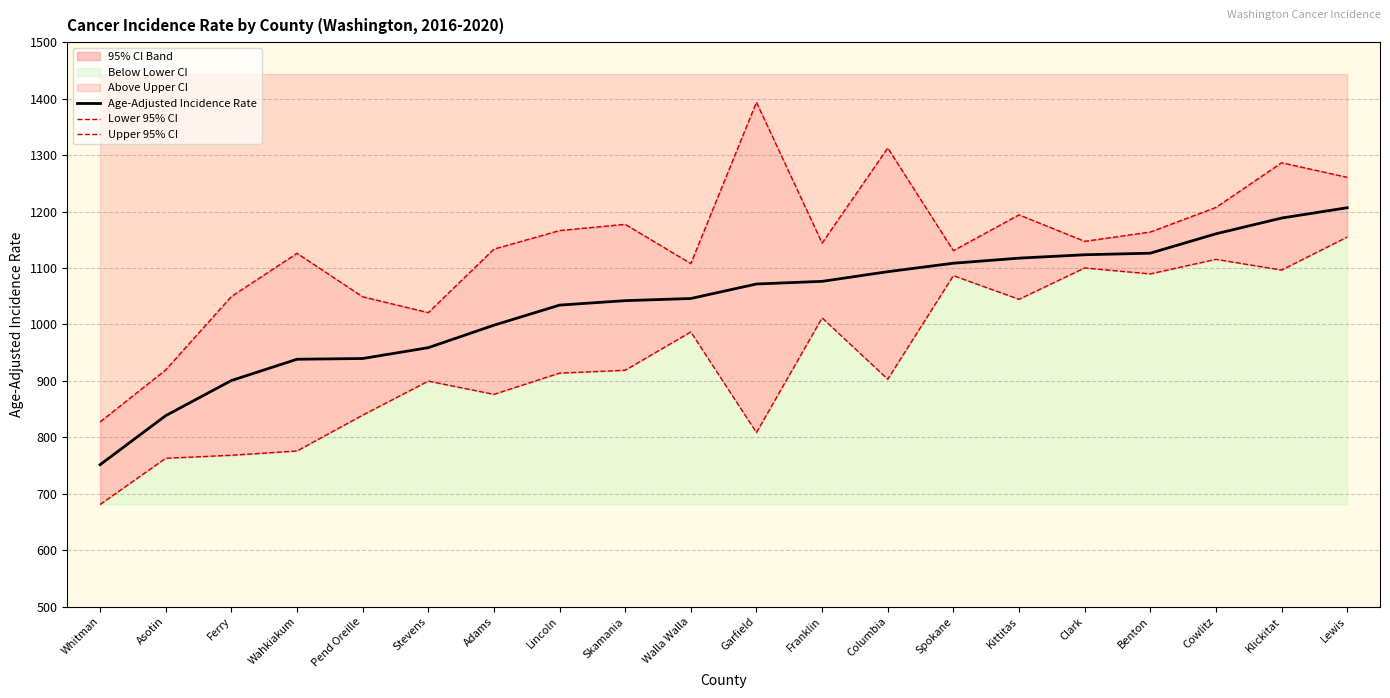

What is the lowest value of the Age-Adjusted Incidence Rate series?

751.5